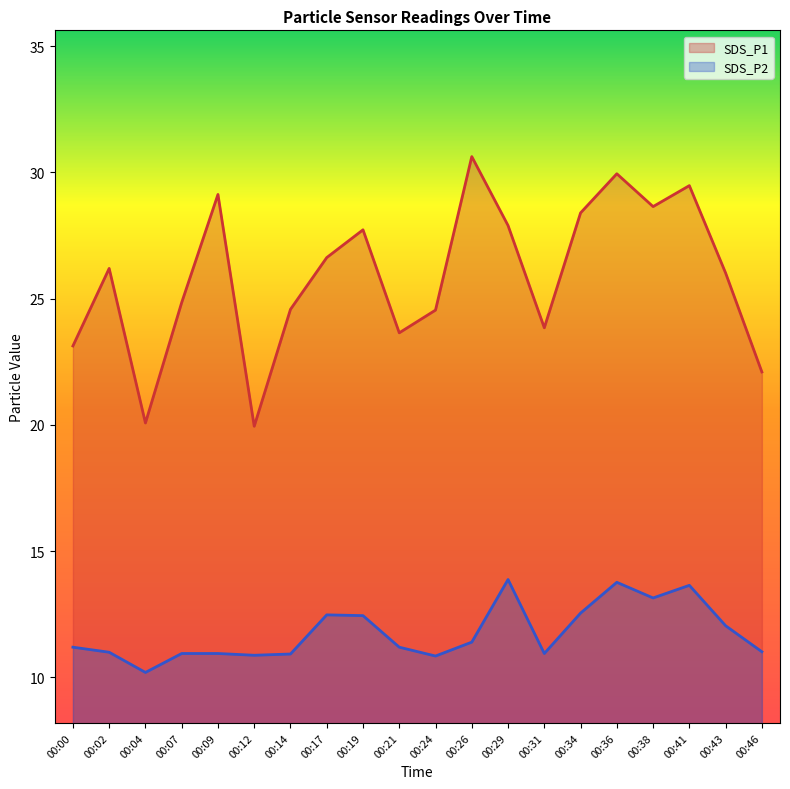

Which series has the widest spread of values?

SDS_P1